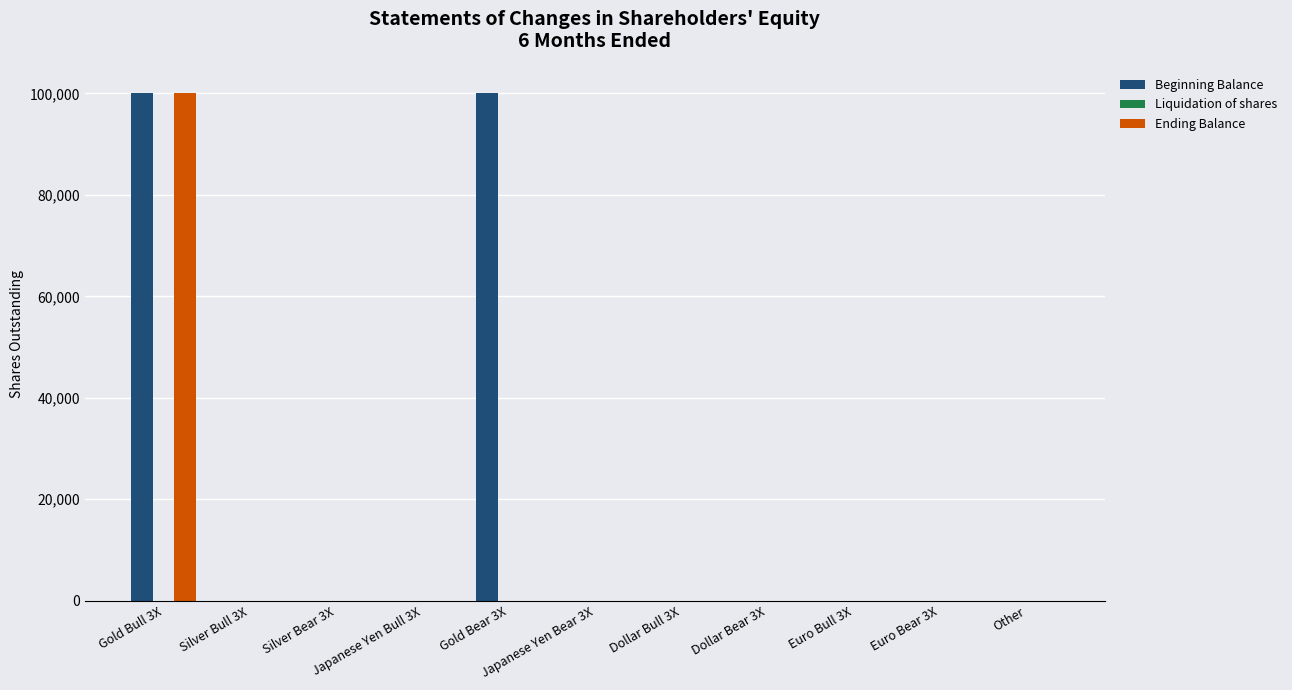

What is the greatest value displayed?

100025